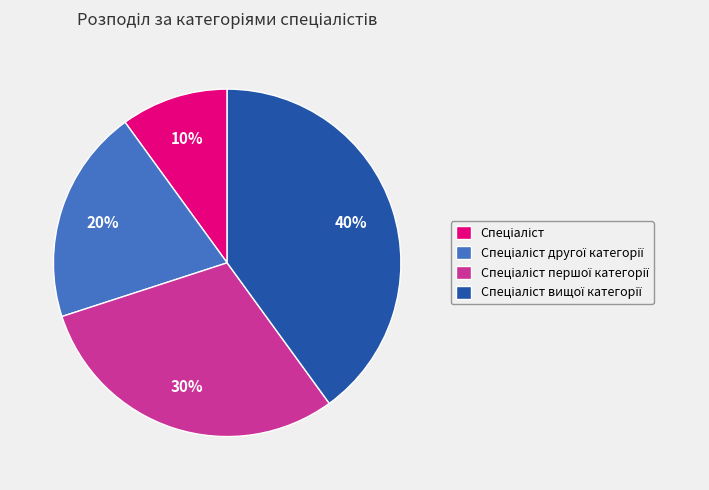

To the nearest percent, what is the average slice percentage?

25%